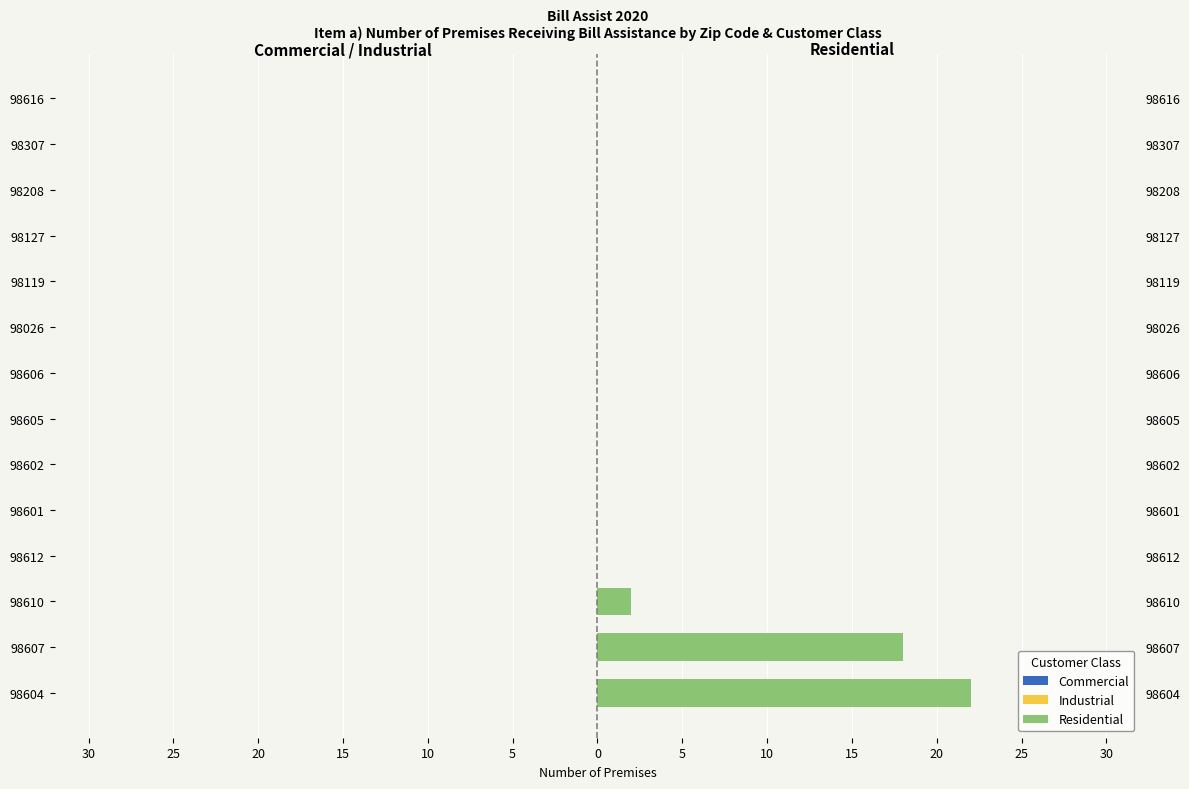

How many values in Residential are above zero?

3